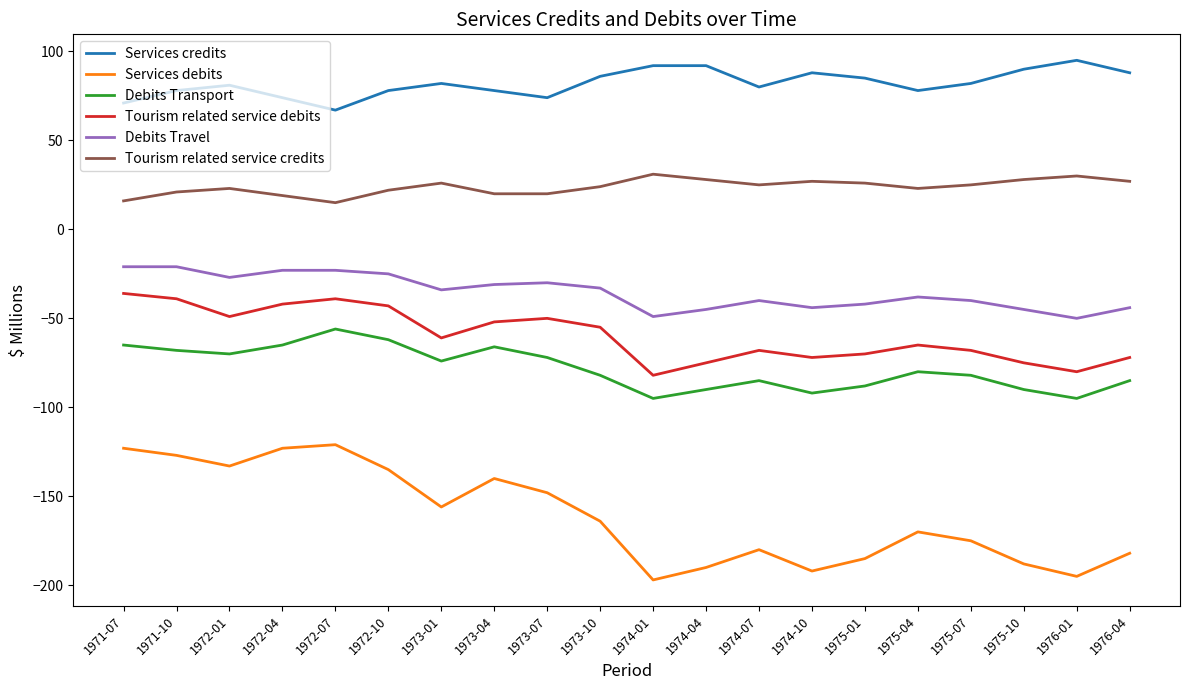

How many lines are shown in the chart?

6